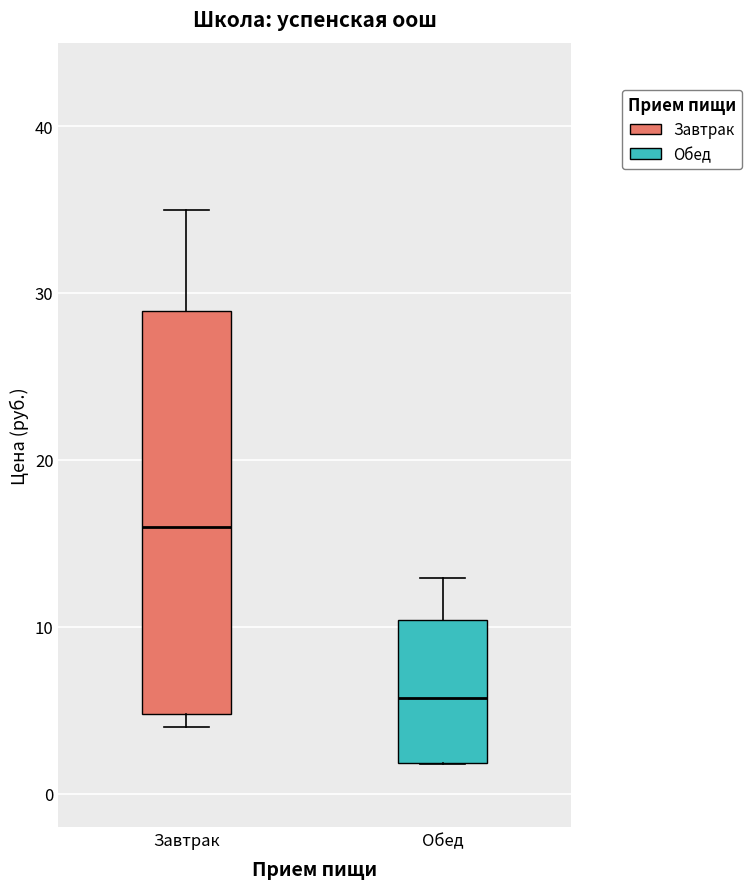

Which box's median line is the highest?

Завтрак